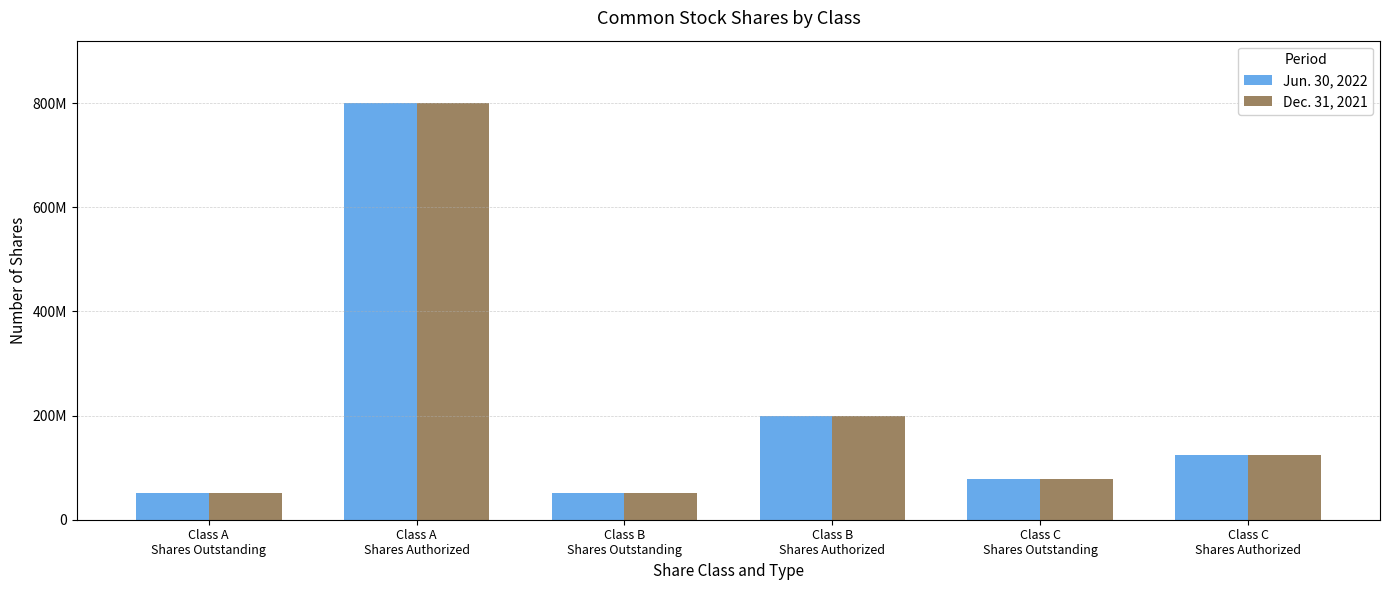

Rank the series at Class A
Shares Authorized from highest to lowest value.

Jun. 30, 2022, Dec. 31, 2021